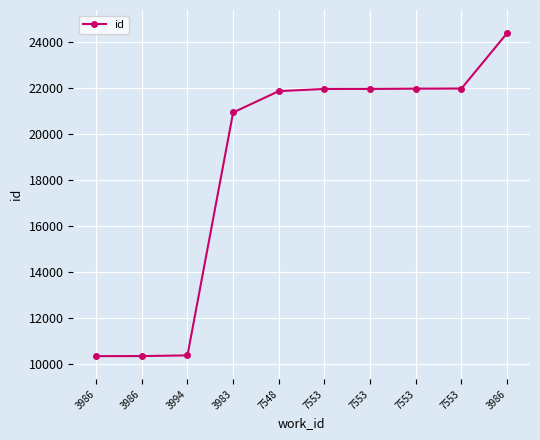

What is the ratio of the value at 7553 to the value at 7553?

1.0